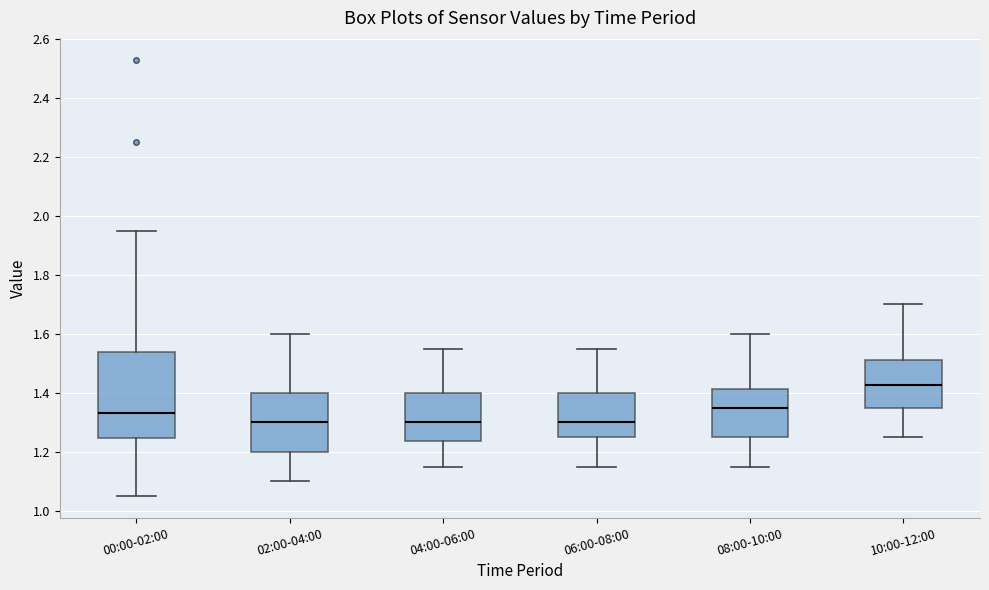

Which box is the tallest, from its lower edge to its upper edge?

00:00-02:00